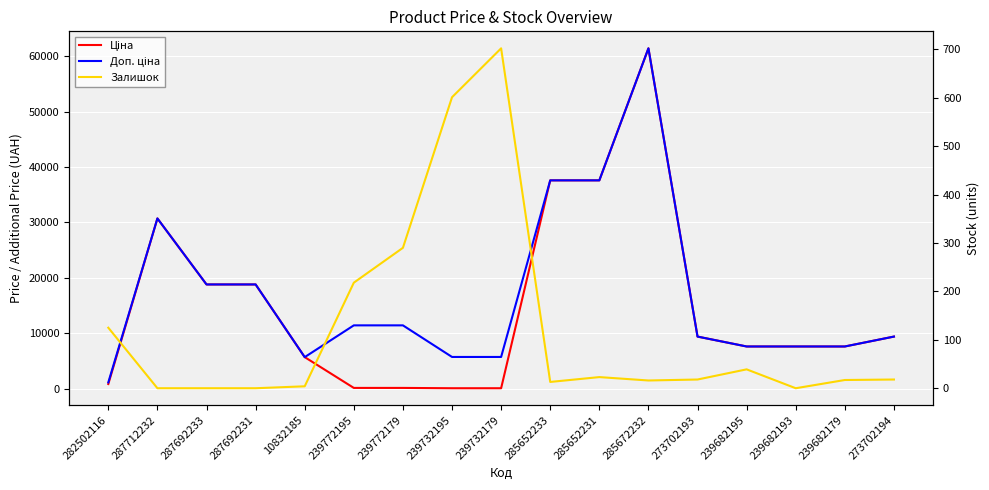

What is the total value across all series at 273702193?

18785.9